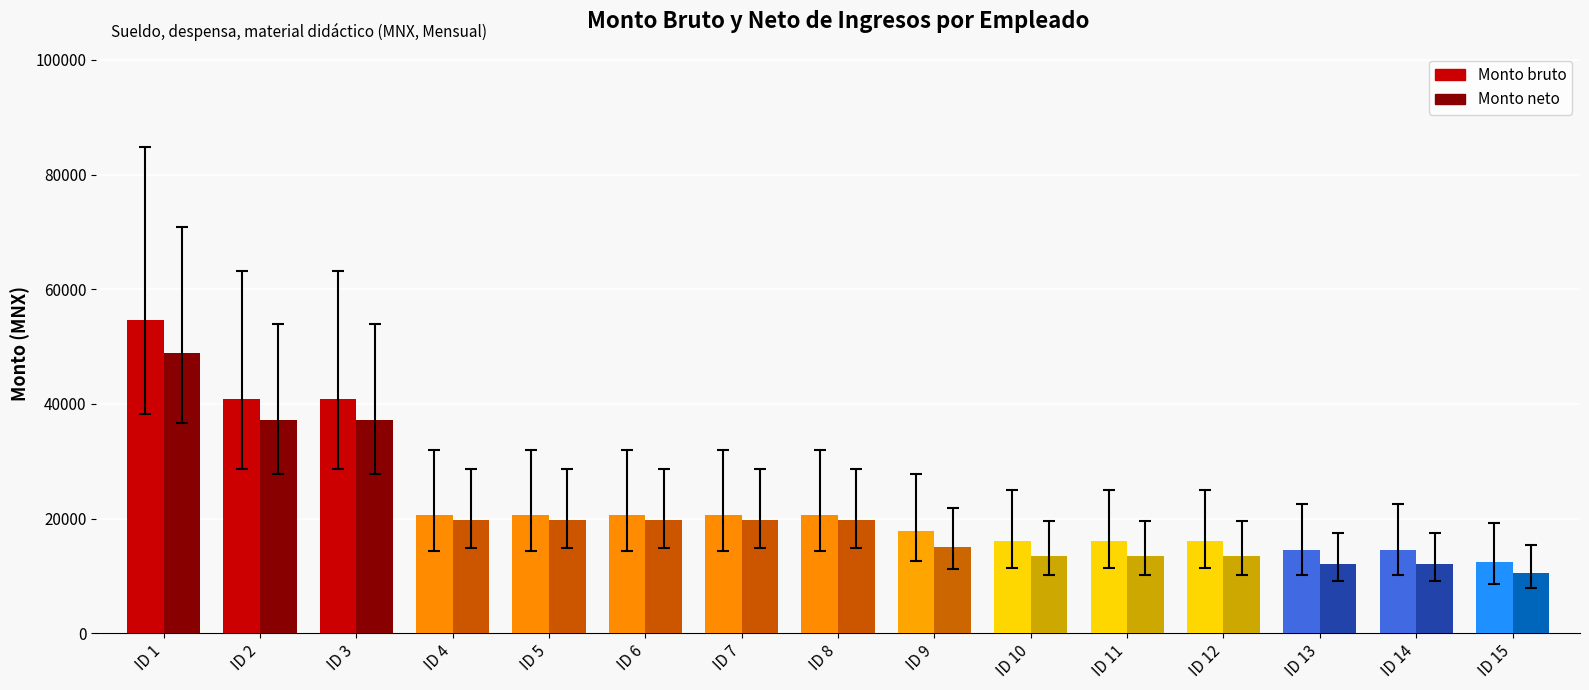

At how many categories does at least one series exceed 45425?

1